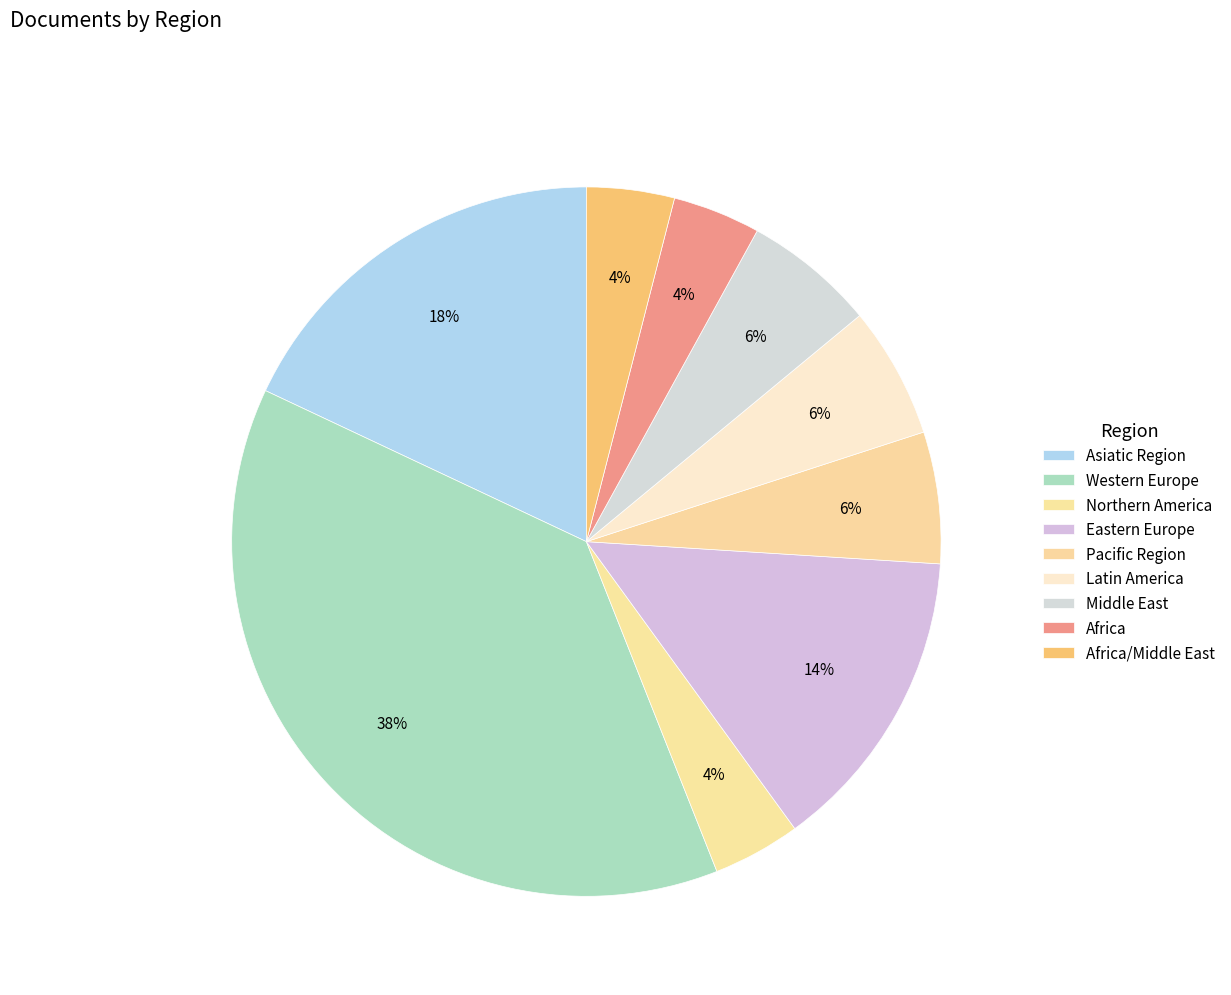

Which slice is the largest?

Western Europe